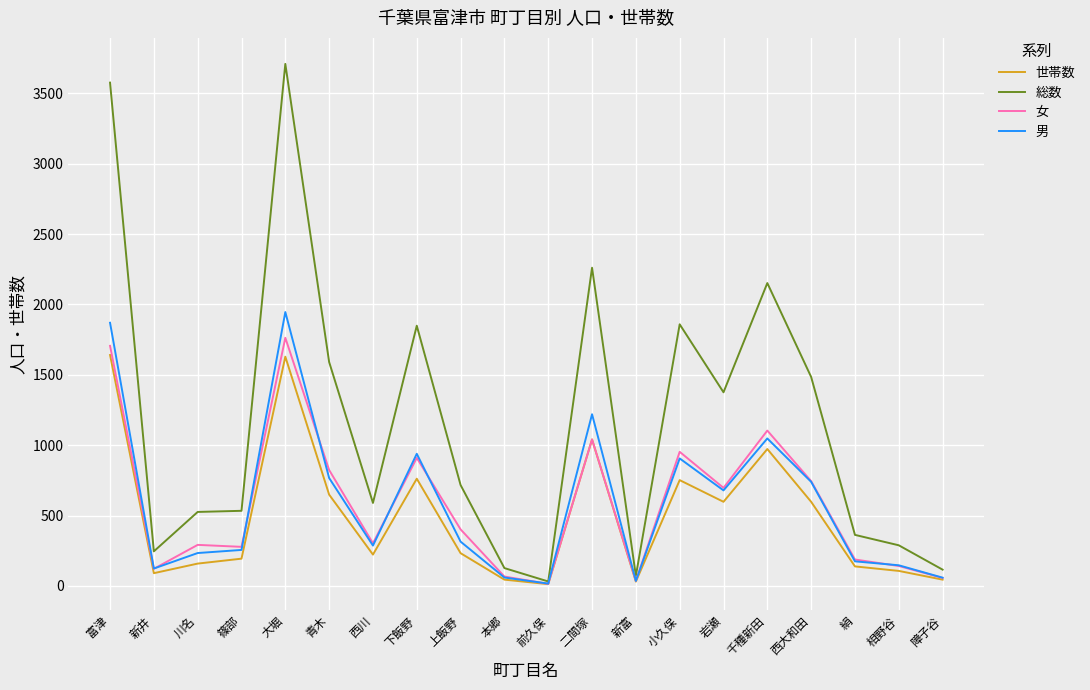

What are all the series names shown in the legend?

世帯数, 総数, 女, 男